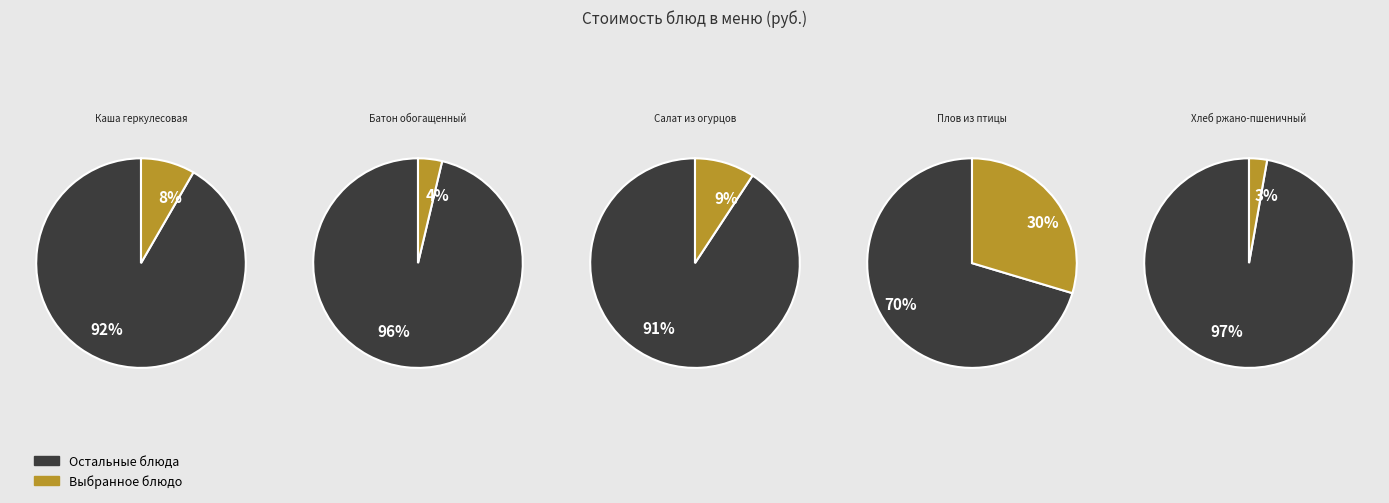

Does any single category account for the majority?

No